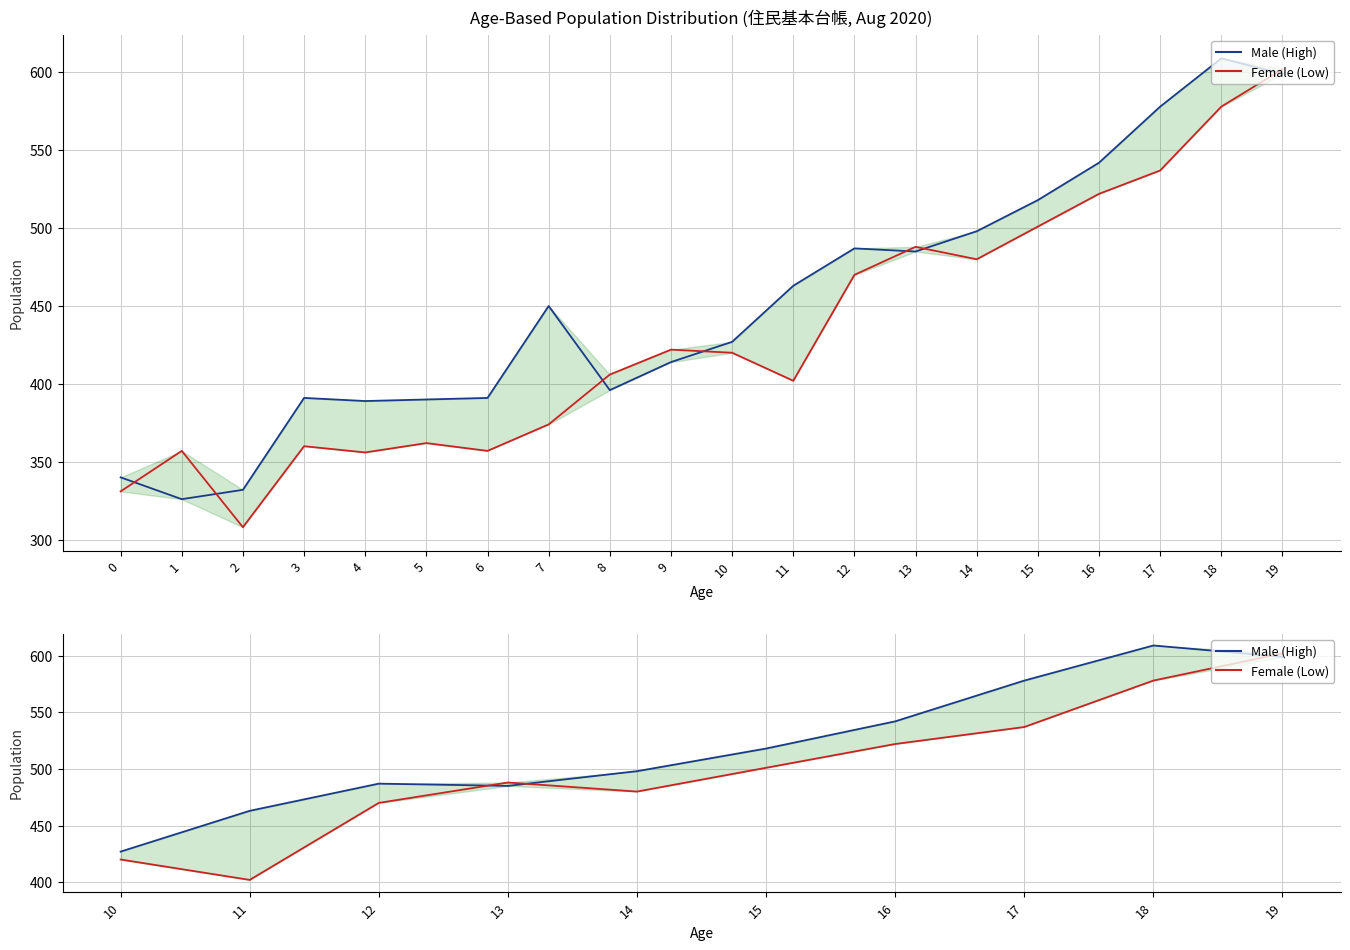

Which series changed the most between 0 and 11?

Male